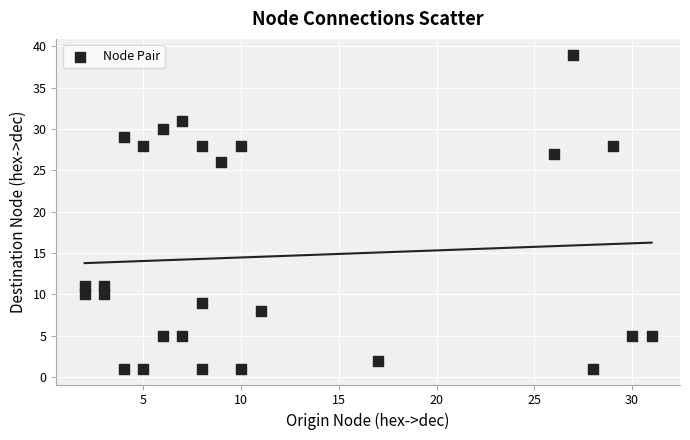

What Y value in the scatter plot is closest to 20?

26